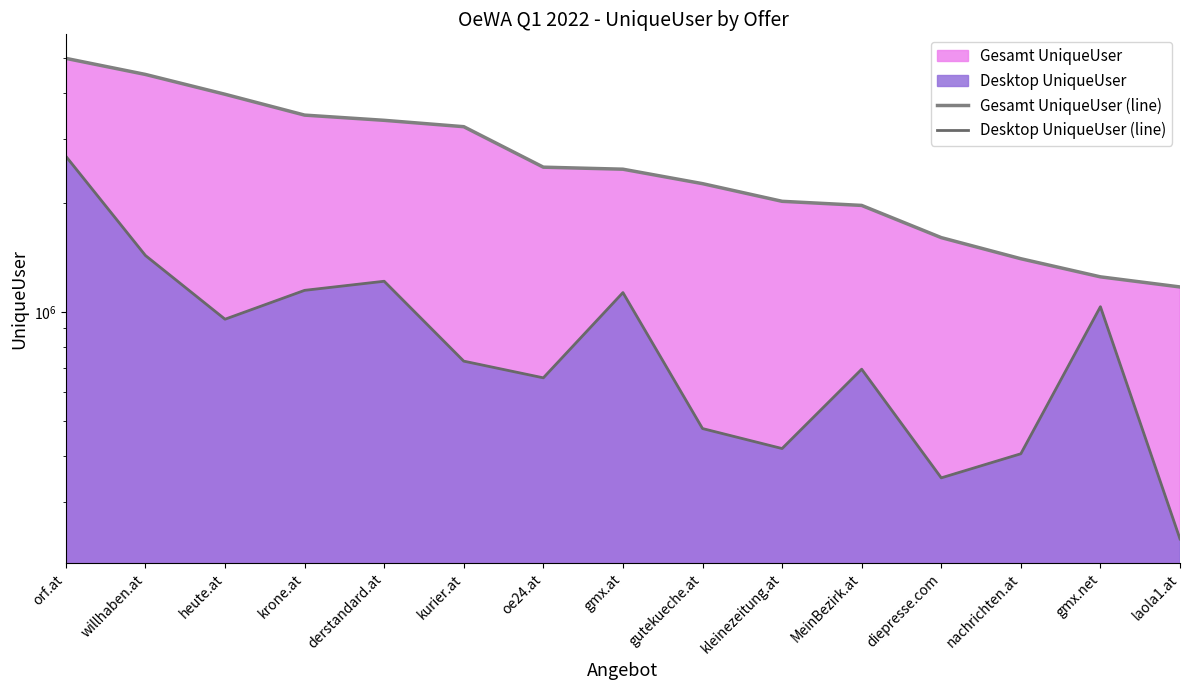

Which has a higher value, oe24.at or gutekueche.at?

oe24.at